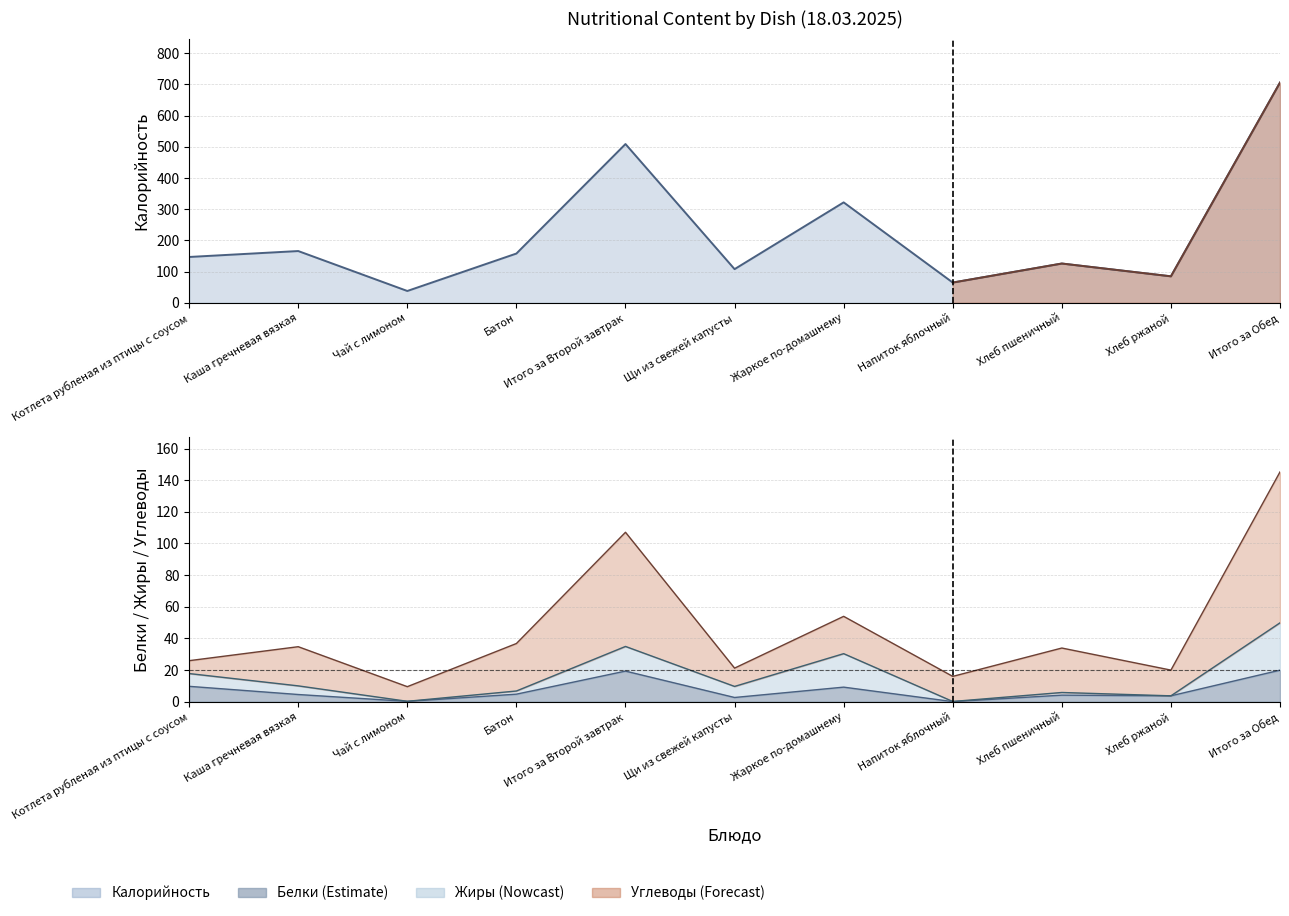

How many data points in Калорийность are above 147?

5